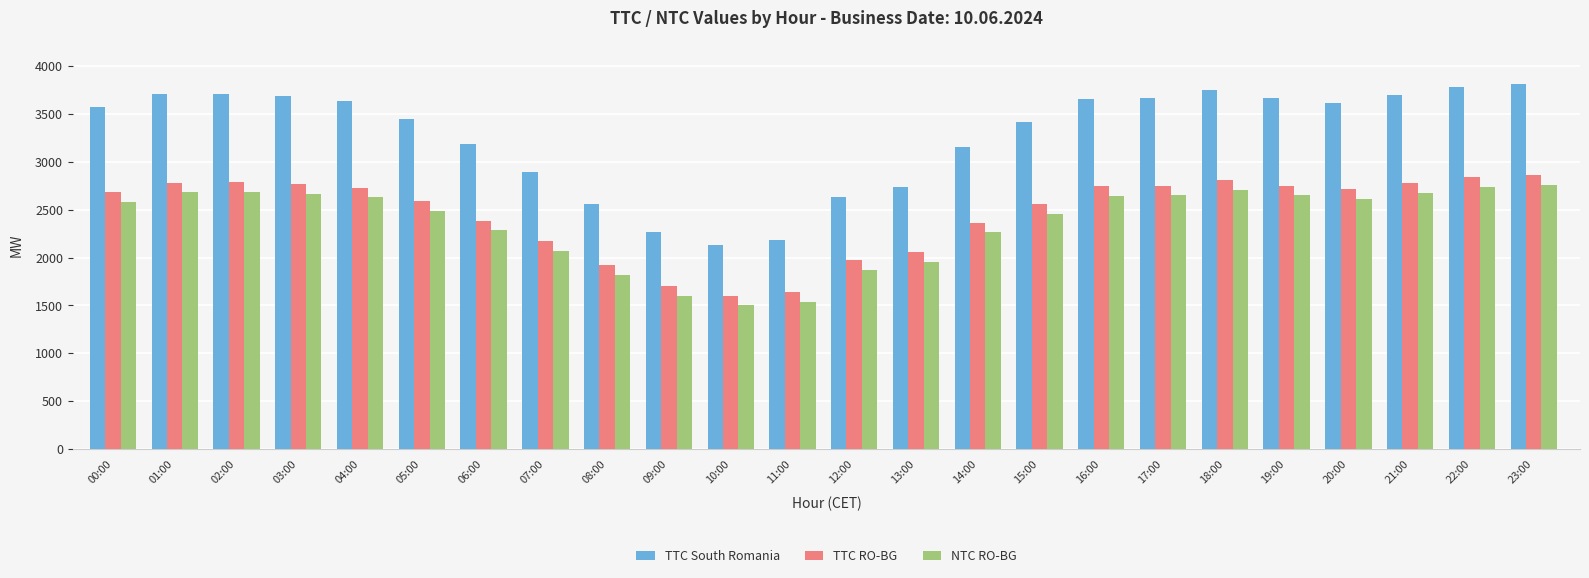

Is the value of NTC RO-BG at 15:00 greater than the value of TTC South Romania at 11:00?

Yes